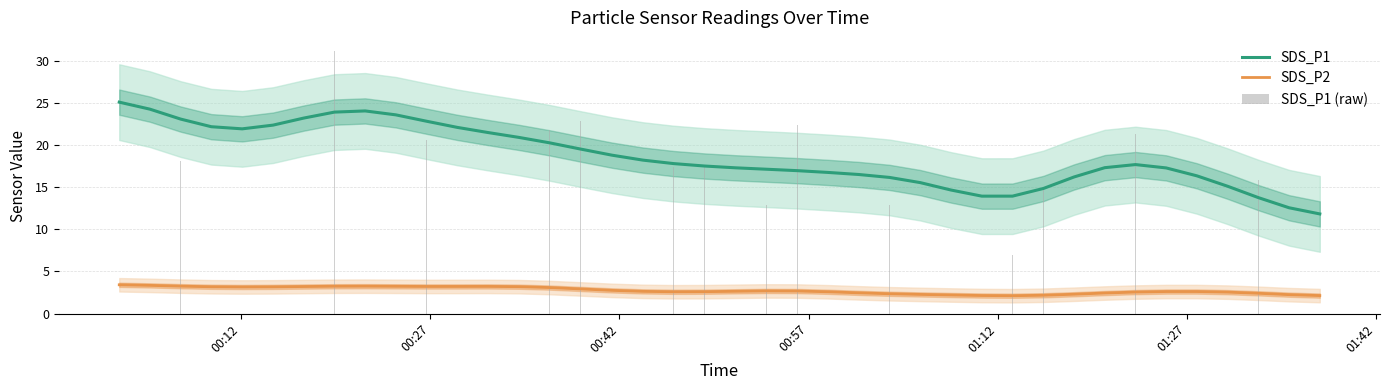

Reading left to right, transcribe all the data shown in this chart.

SDS_P1: 25.1	24.3	23.1	22.2	22.0	22.4	23.2	23.9	24.1	23.6	22.9	22.1	21.5	20.9	20.3	19.6	18.8	18.2	17.8	17.5	17.3	17.2	17.0	16.8	16.5	16.2	15.6	14.7	14.0	14.0	14.9	16.2	17.3	17.7	17.3	16.4	15.1	13.8	12.6	11.8
SDS_P2: 3.4	3.3	3.3	3.2	3.2	3.2	3.2	3.2	3.3	3.2	3.2	3.2	3.2	3.2	3.1	2.9	2.8	2.6	2.6	2.6	2.6	2.7	2.7	2.6	2.5	2.4	2.3	2.2	2.1	2.1	2.2	2.3	2.4	2.6	2.6	2.6	2.5	2.4	2.2	2.1
SDS_P1 (raw): 29.9	24.8	18.1	24.1	16.6	25.0	16.5	31.2	29.6	19.5	20.7	25.6	19.3	20.4	21.8	22.9	12.8	20.4	17.4	17.7	18.1	12.9	22.4	15.3	15.6	12.9	23.7	14.9	10.1	7.0	14.9	18.0	21.0	21.3	13.4	21.5	11.7	15.8	12.8	8.1